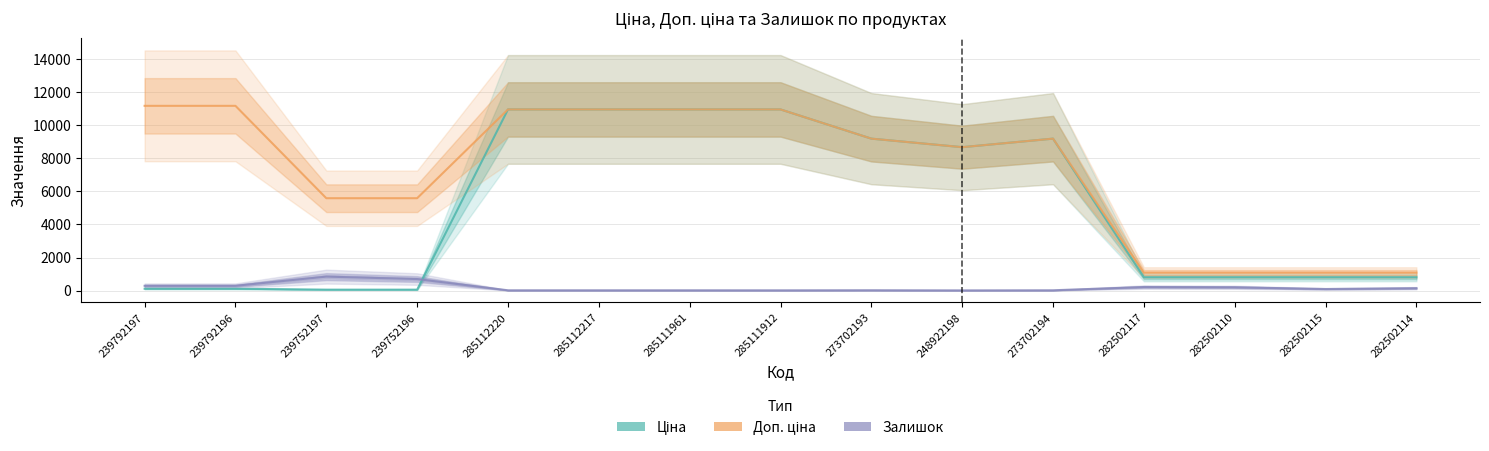

What is the value of the Доп. ціна point at the 1st from the left?

11182.0